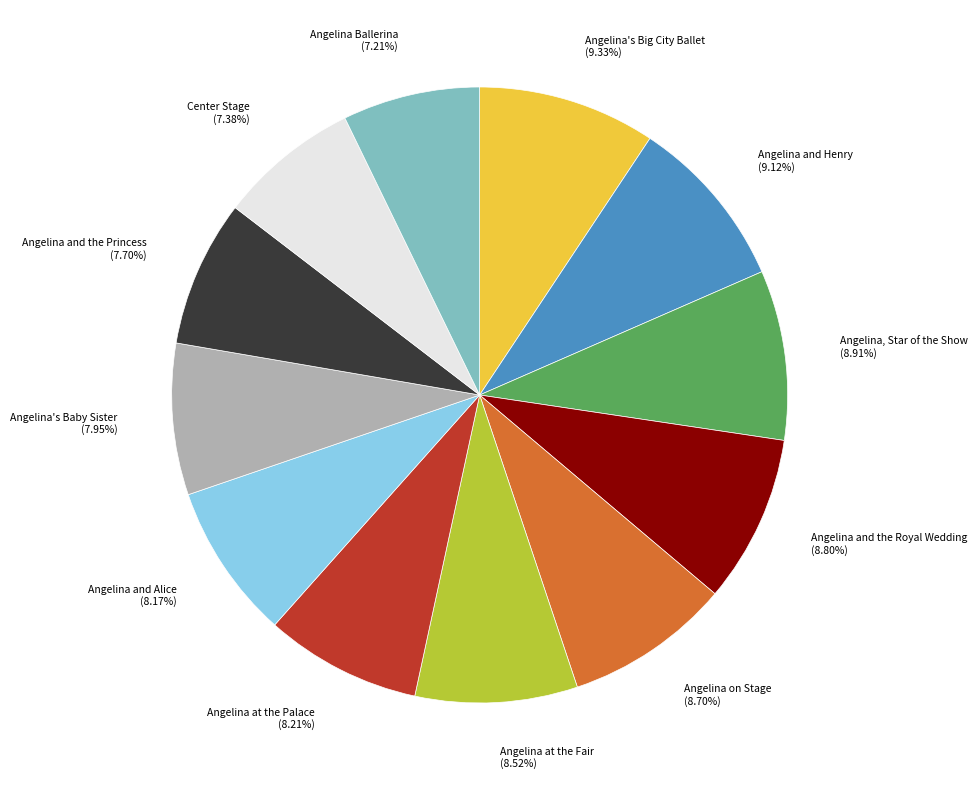

Count the number of slices in the pie.

12